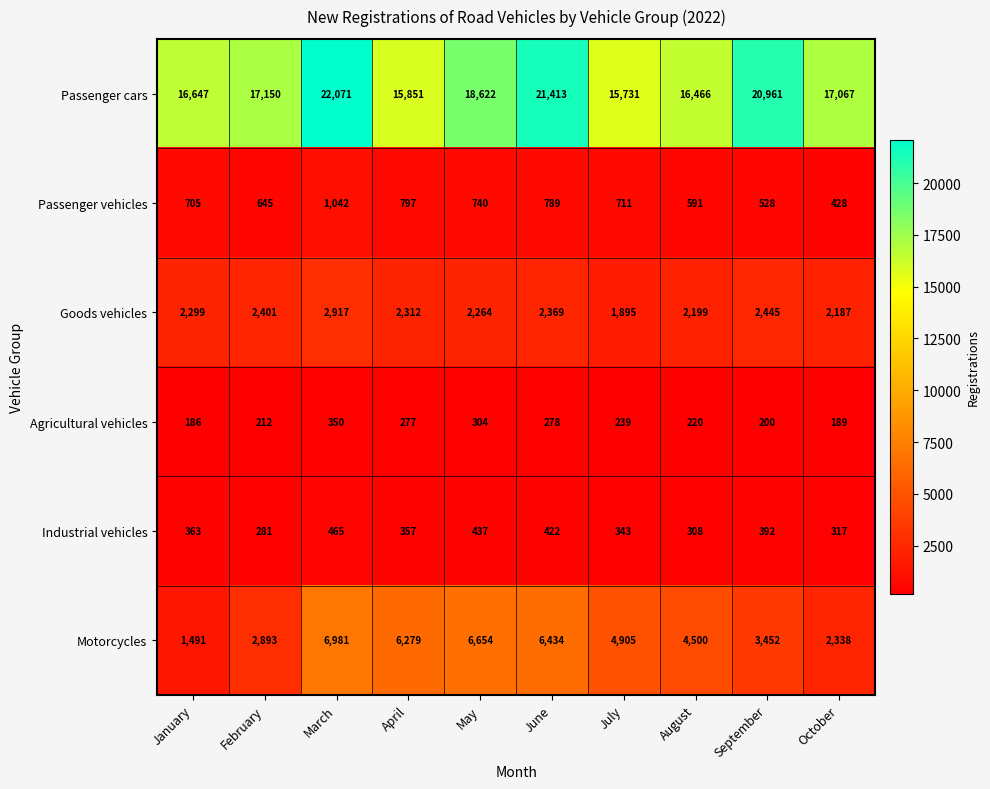

Rank the series by their maximum value, from highest to lowest.

Passenger cars, Motorcycles, Goods vehicles, Passenger vehicles, Industrial vehicles, Agricultural vehicles